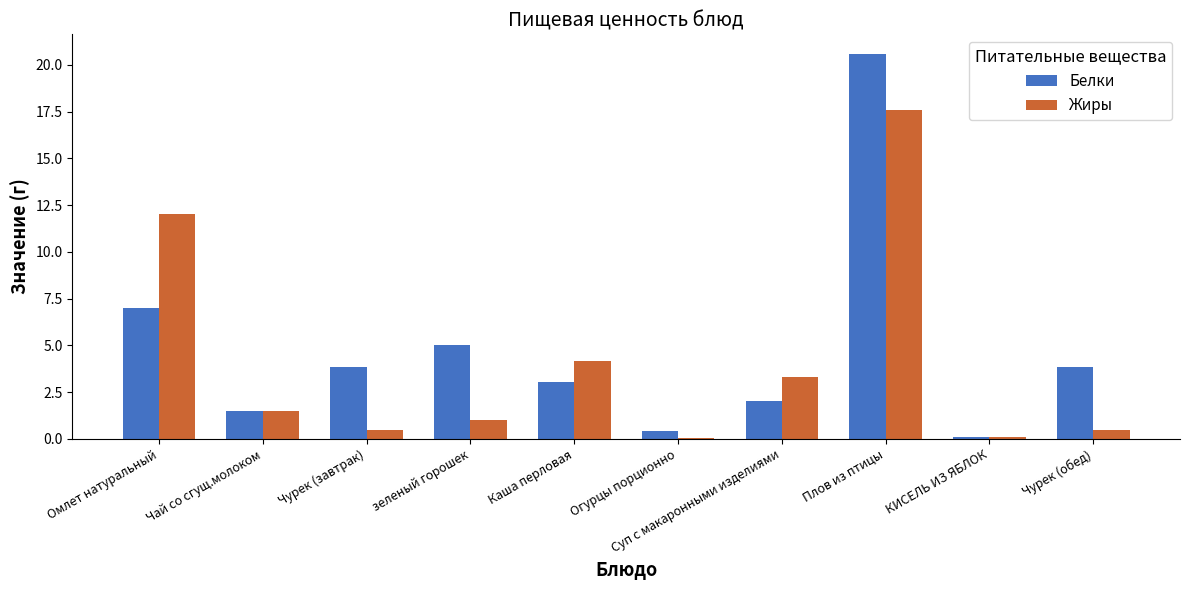

Are the bars horizontal?

No